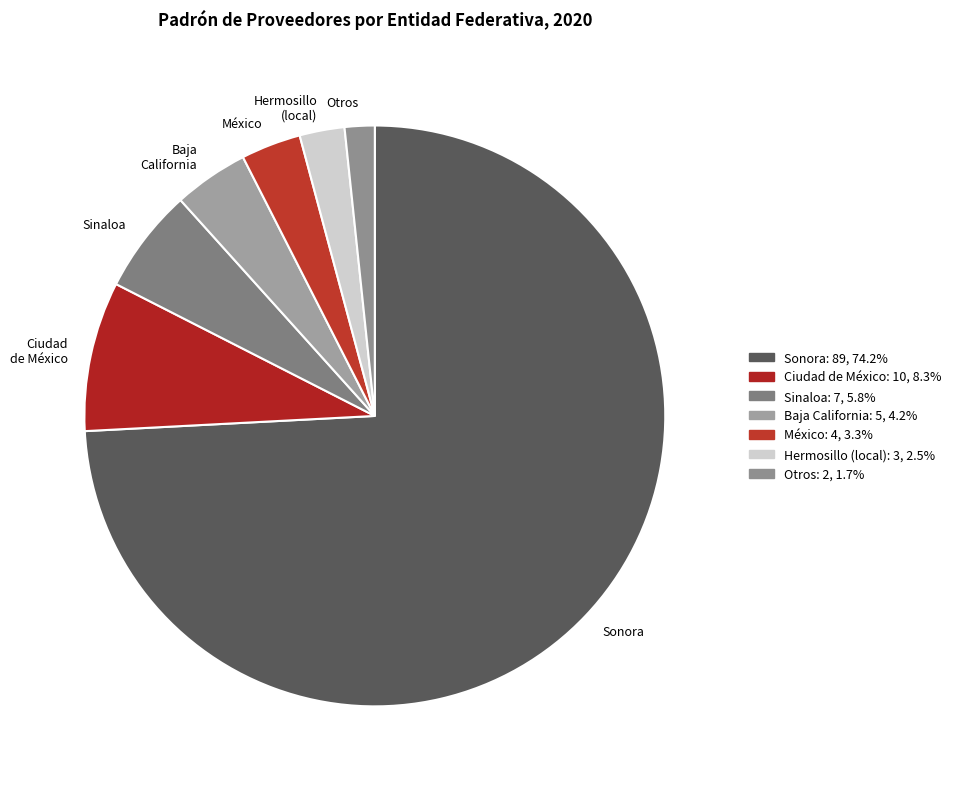

How many slices are in this pie chart?

7